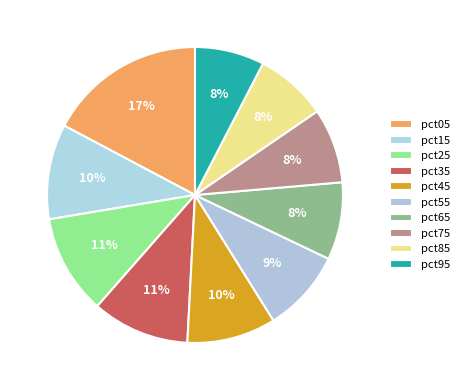

Count the number of slices in the pie.

10